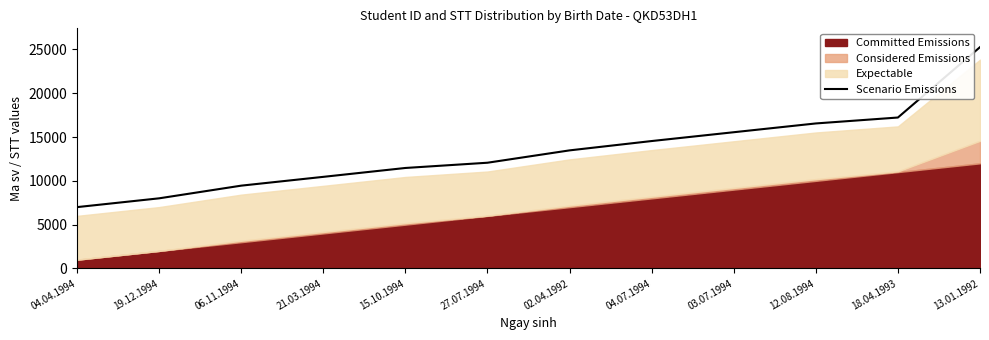

What is the maximum value shown in the chart?

25260.7